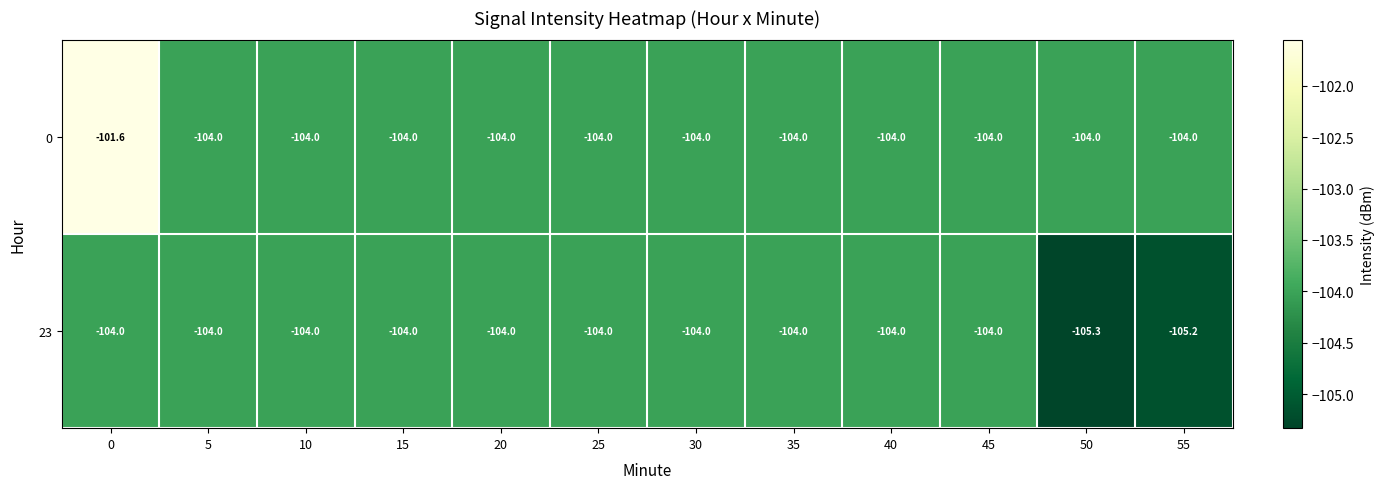

Which series has the largest range (max minus min)?

0